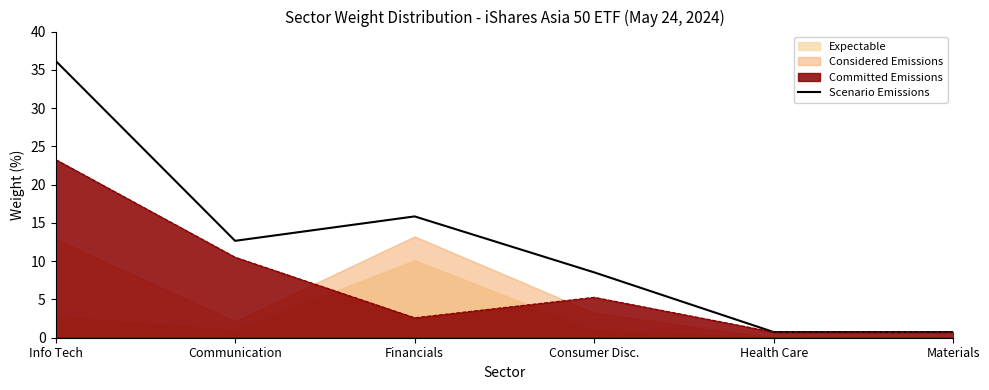

What is the average value?

12.5